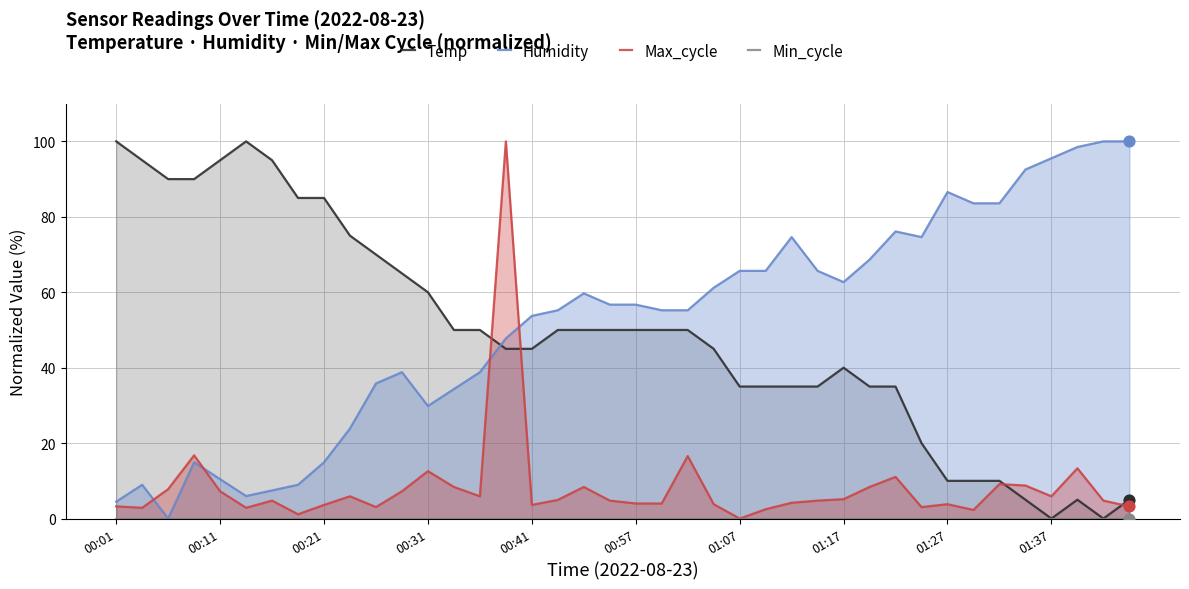

At which category is the sum across all series the highest?

15